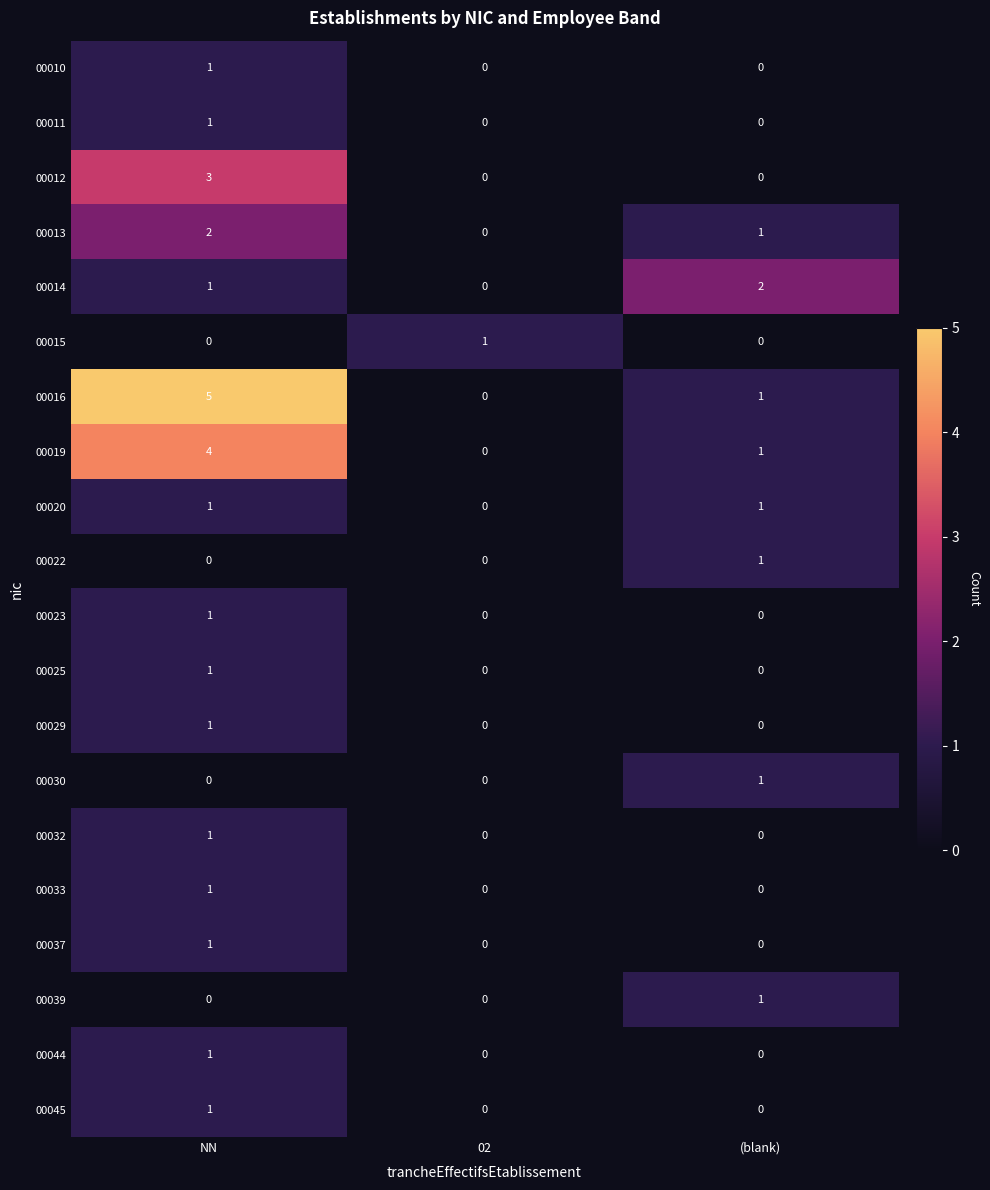

At which category is the sum across all series the highest?

NN